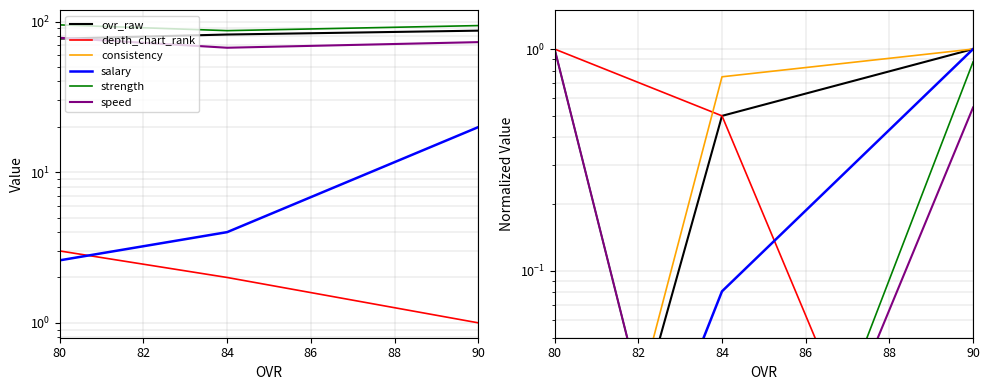

Is the value of speed at 80 greater than the value of consistency at 84?

Yes